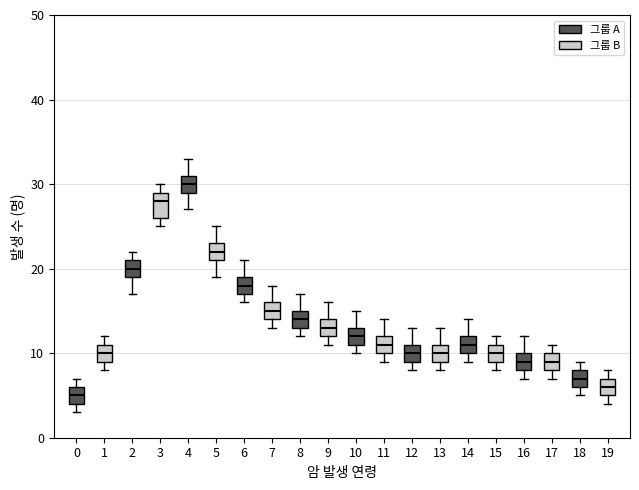

Where does the lower whisker of the box at x = 4 end on the y-axis? The values are not printed on the chart, so give them approximately, as read against the axis.

27